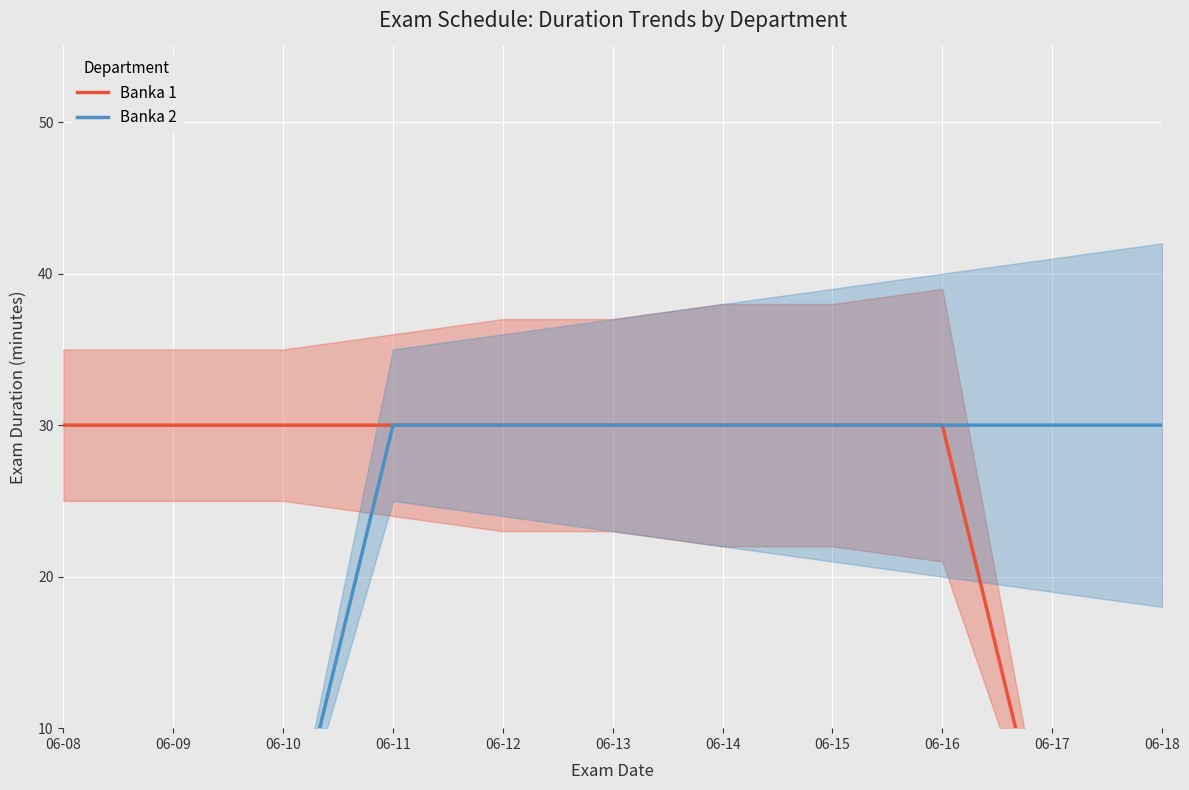

What are all the series names shown in the legend?

Banka 1, Banka 2